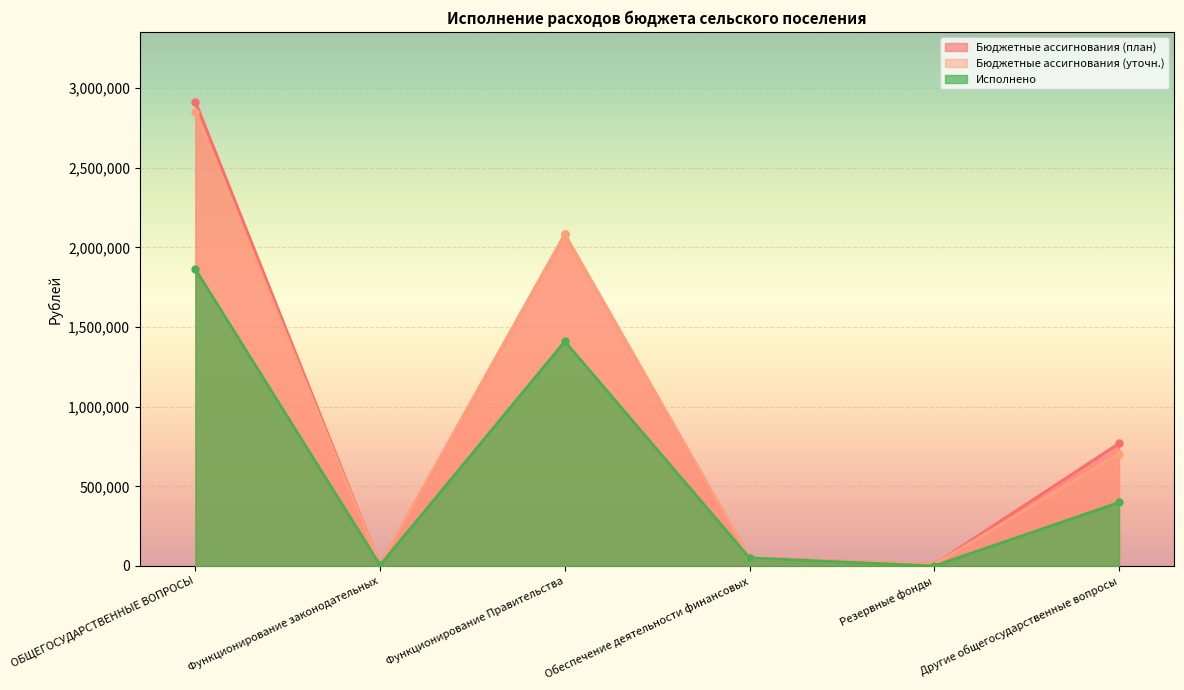

How many data points in Бюджетные ассигнования (уточн.) are less than 705268?

3